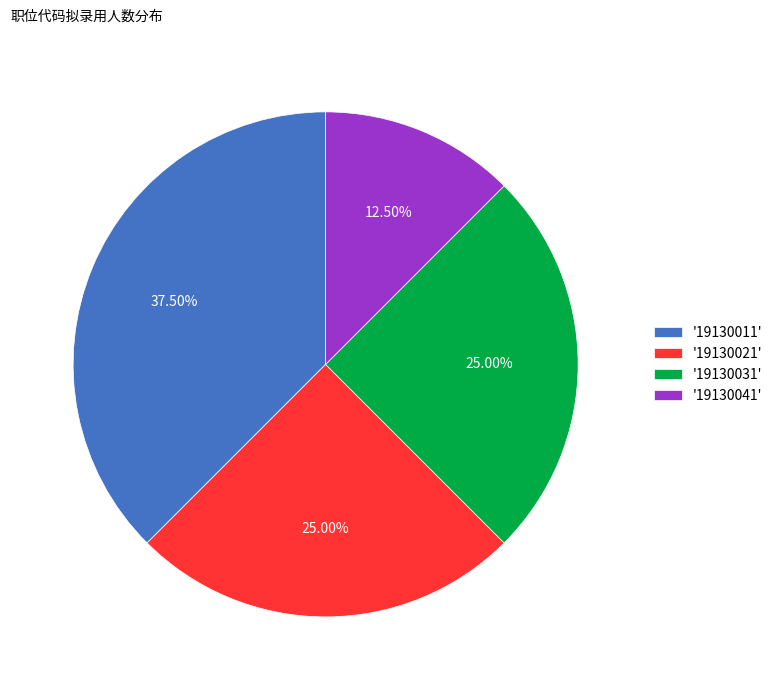

Which has a higher value, '19130011' or '19130031'?

'19130011'